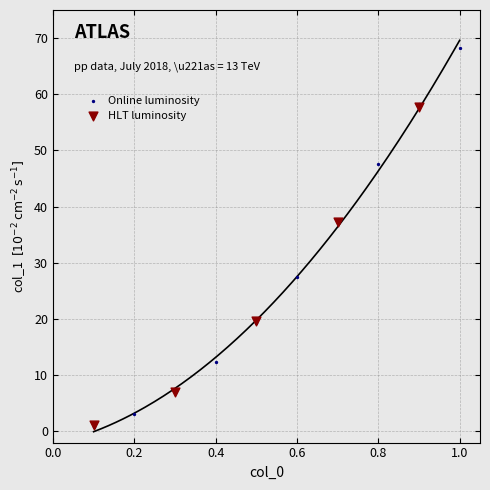

What are all the series names shown in the legend?

Online luminosity, HLT luminosity